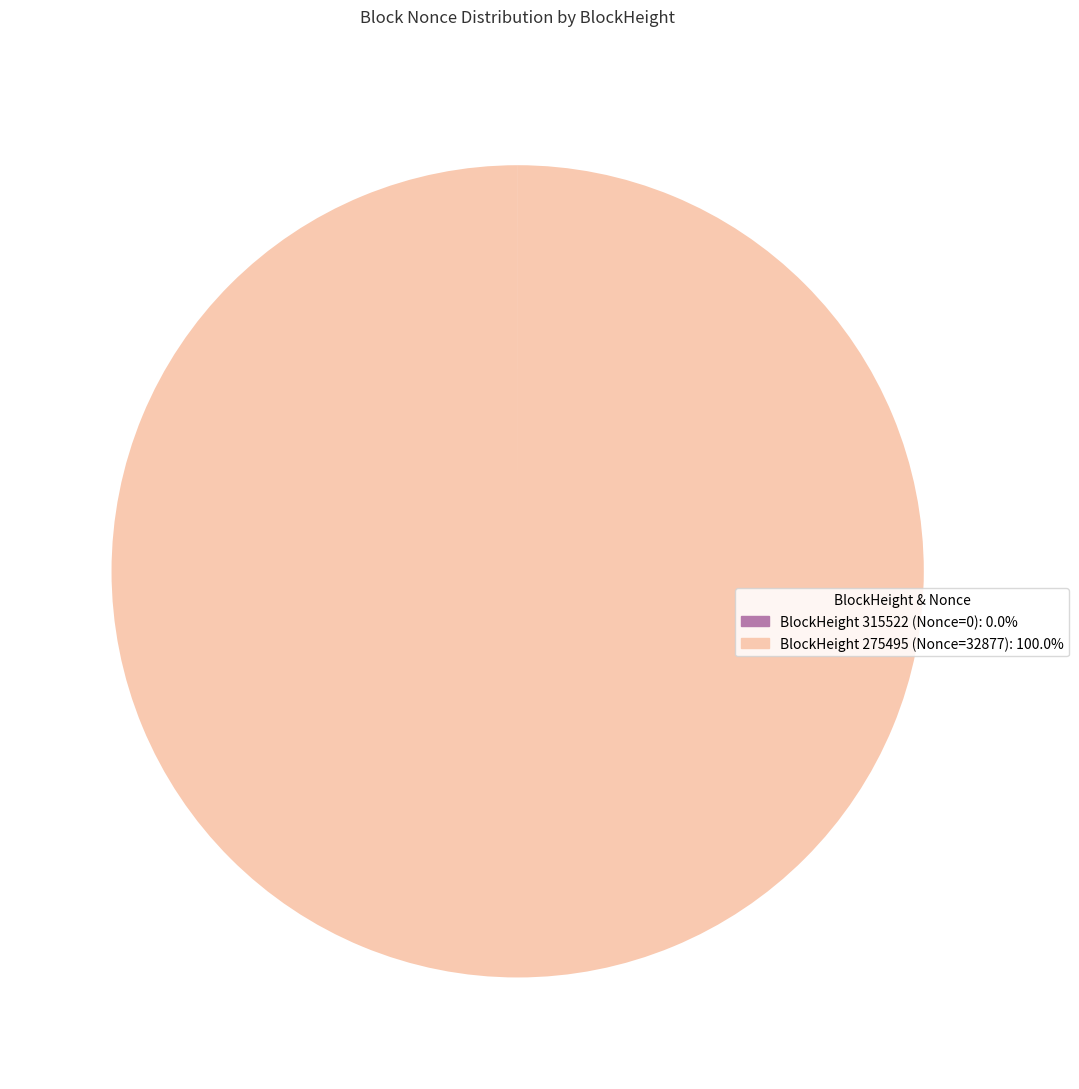

Is there any slice that represents more than half of the pie?

Yes